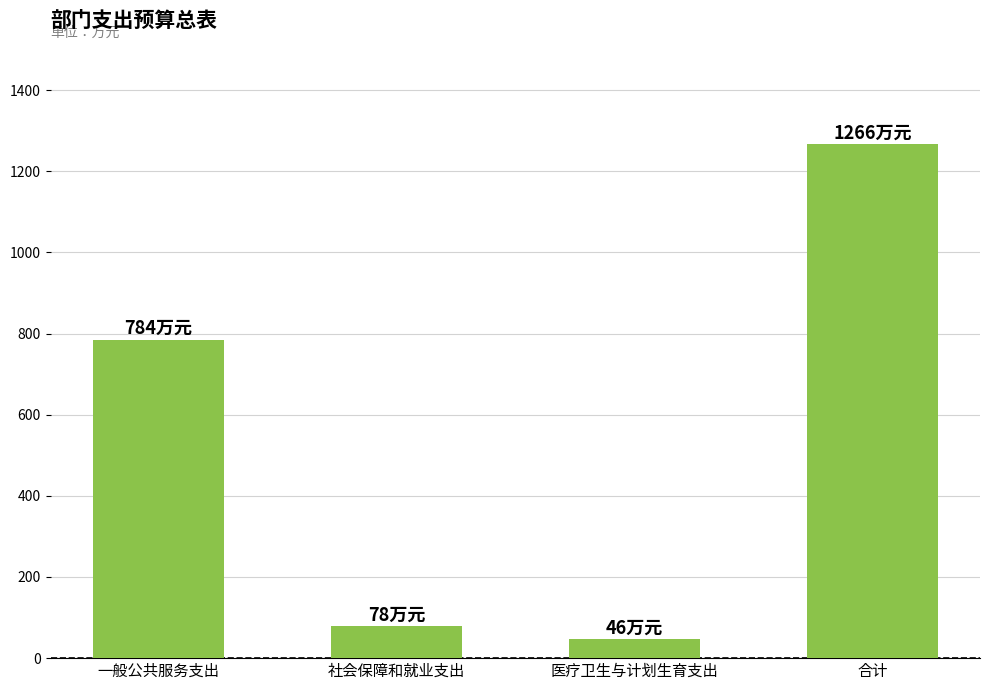

Count the number of data series in this chart.

1